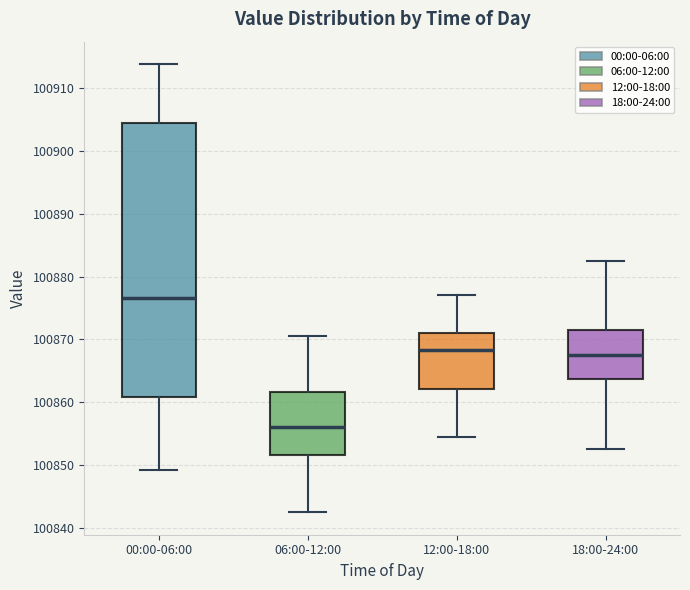

Which box's median line is the highest?

00:00-06:00